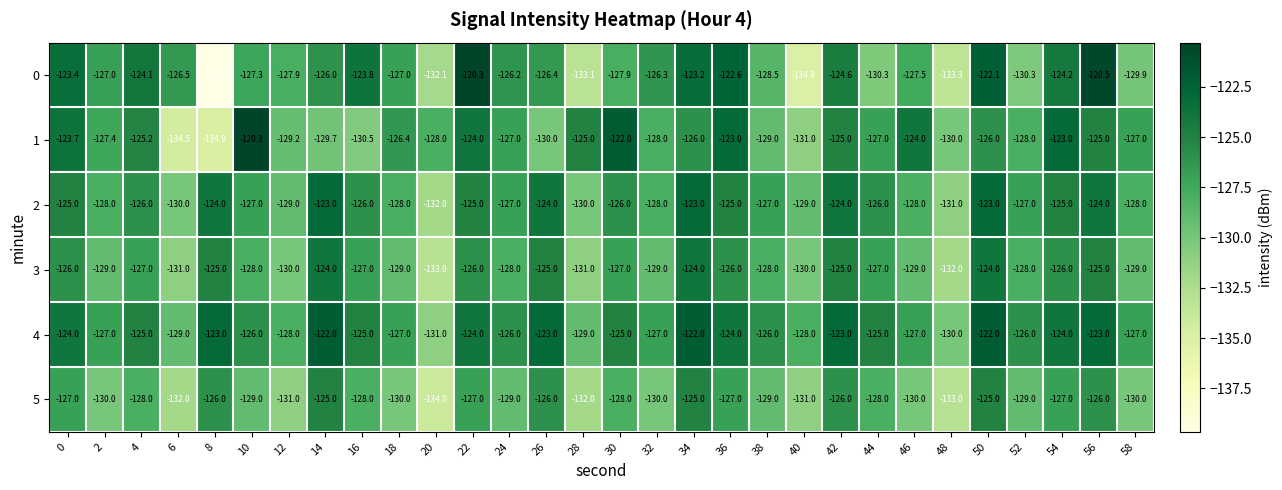

What is the spread (max minus min) of values at 40?

6.9